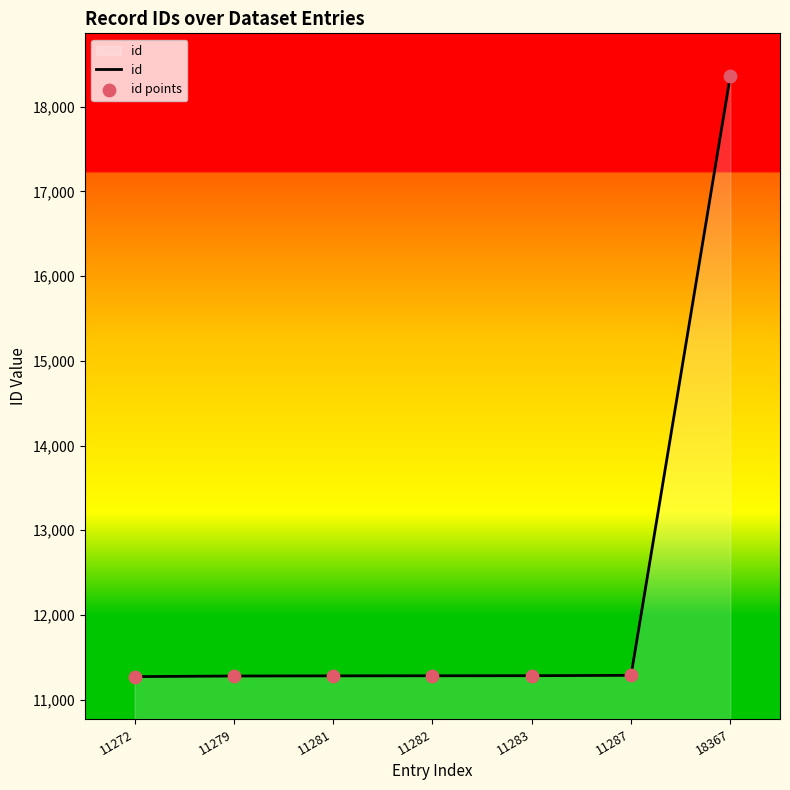

What is the average value?

12293